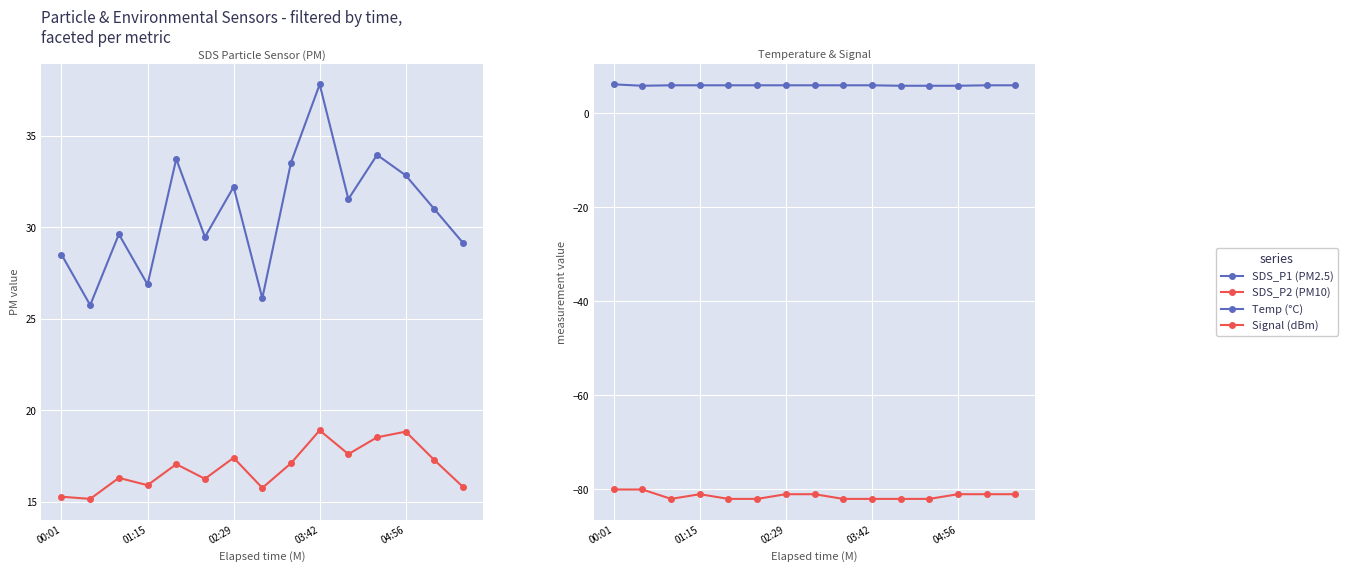

At which category is the sum across all series the highest?

03:42